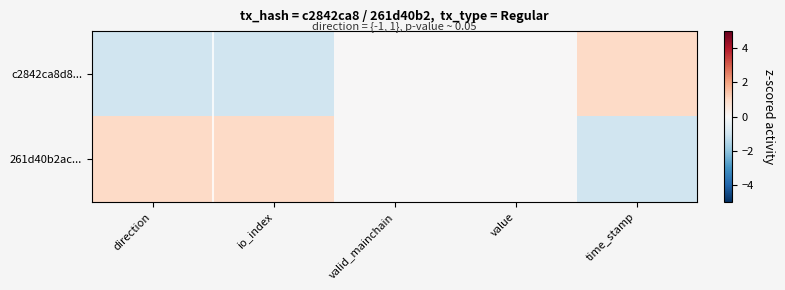

How many categories are shown in the chart?

5